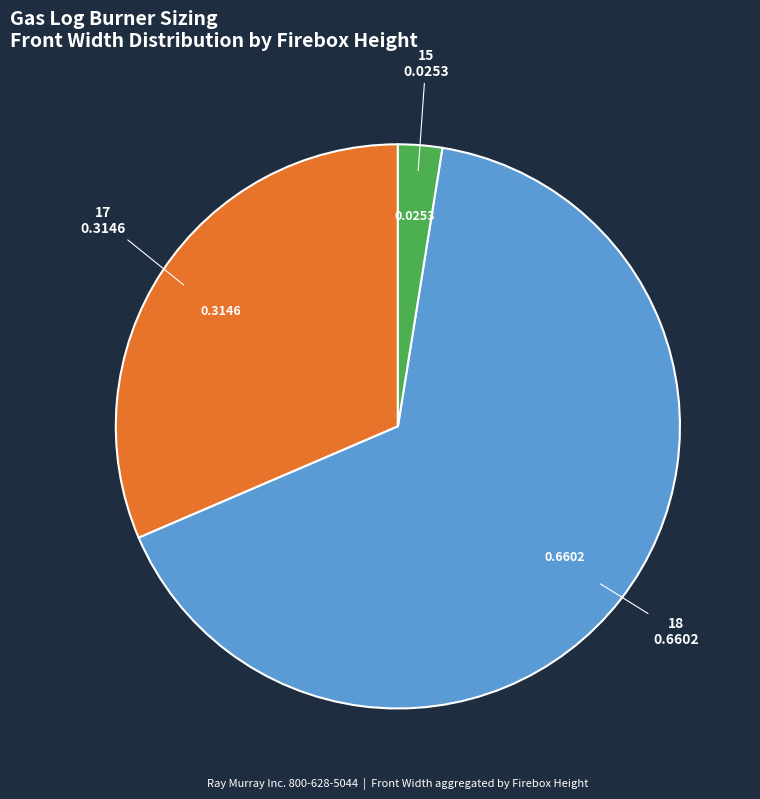

How many segments does this pie chart have?

3